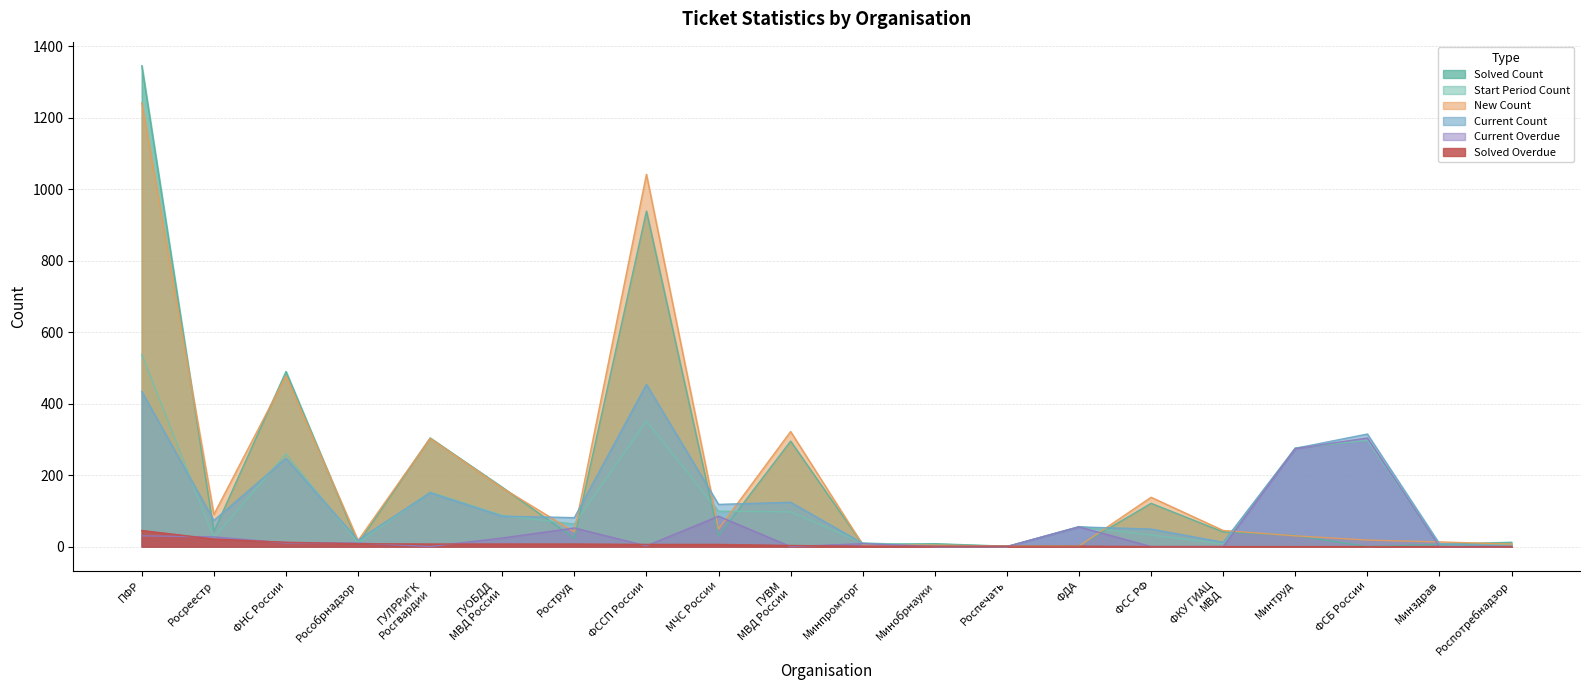

Which series has the largest range (max minus min)?

solved_count